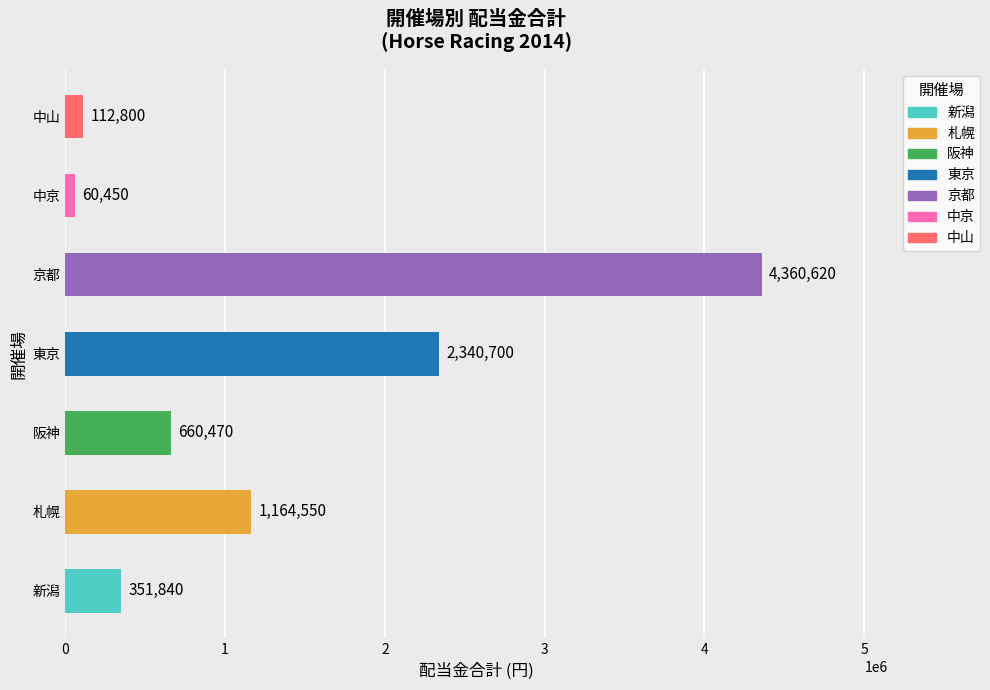

Reading bottom to top, list all the values displayed in this chart.

新潟=351840	札幌=1164550	阪神=660470	東京=2340700	京都=4360620	中京=60450	中山=112800